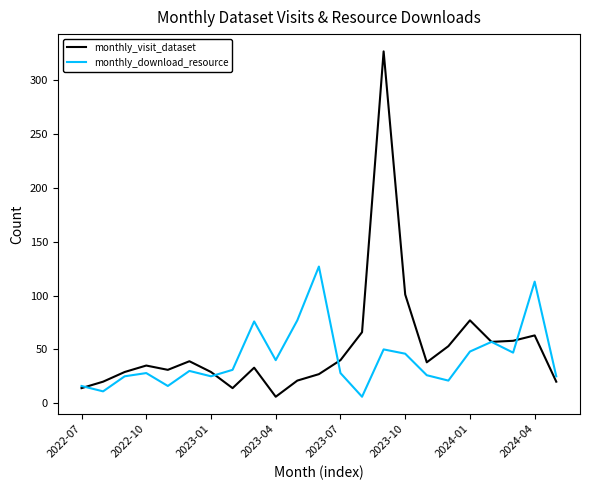

What are all the series names shown in the legend?

monthly_visit_dataset, monthly_download_resource